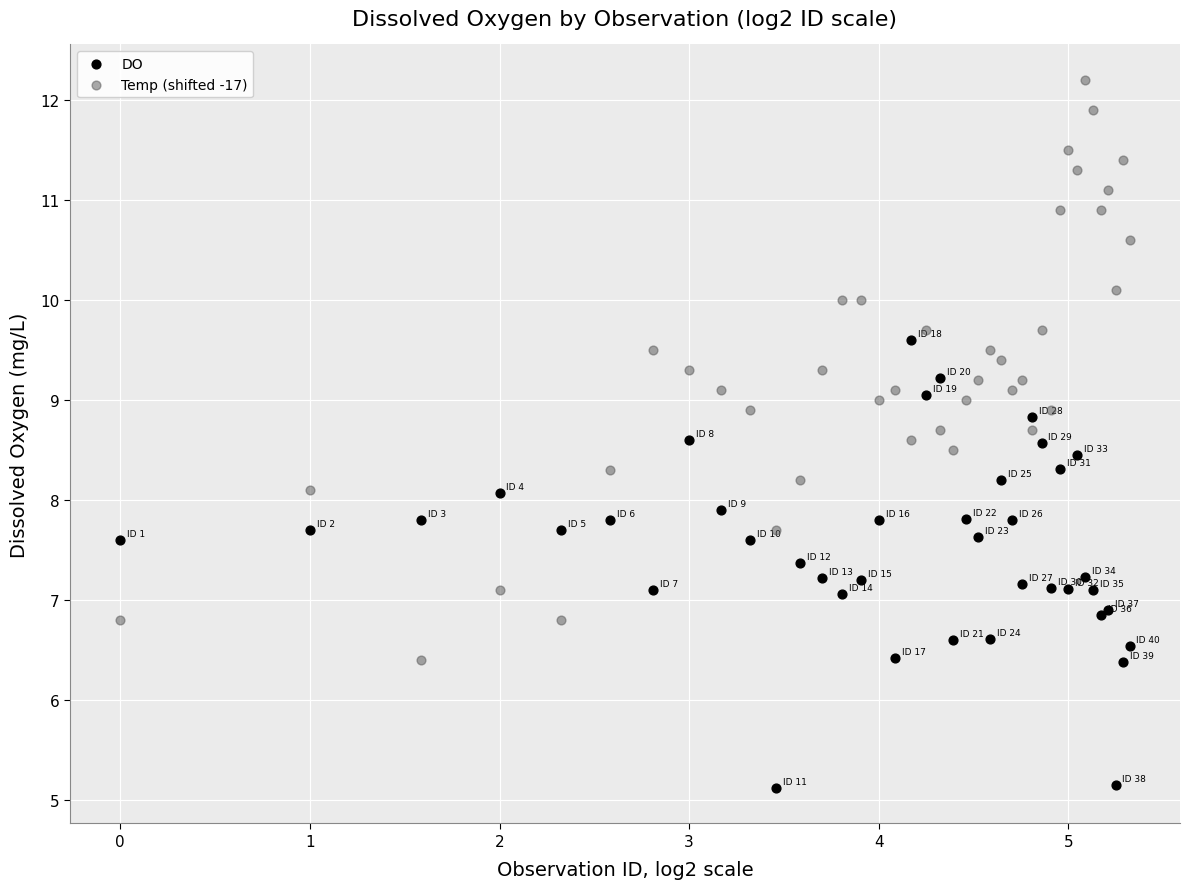

Which series contains the lowest Y value?

DO